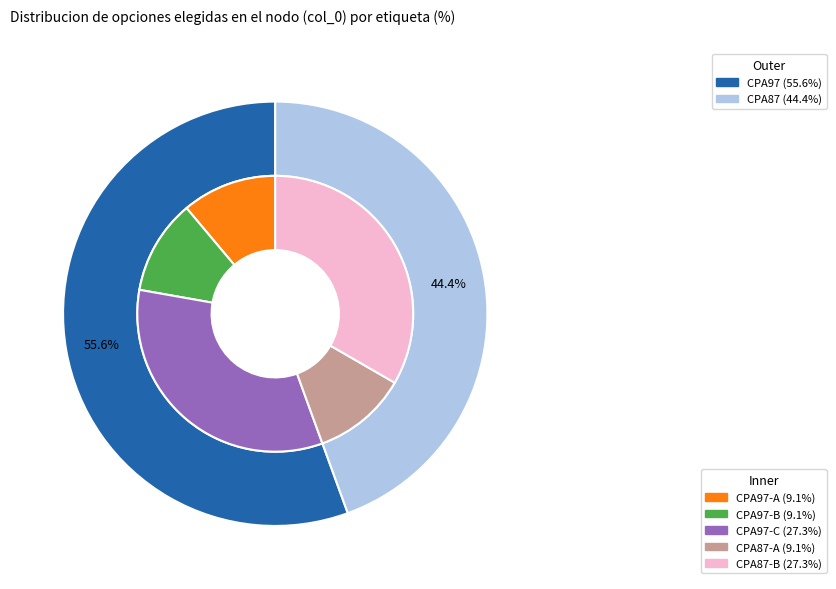

To the nearest percent, what is the difference between the largest and smallest slice percentages?

11%